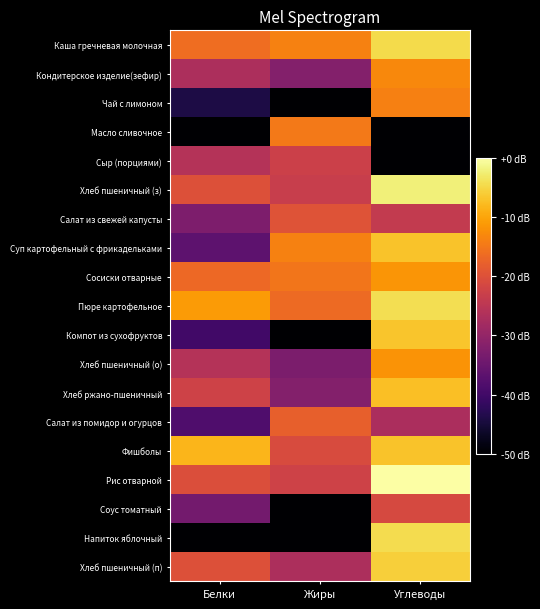

How many distinct data groups are displayed?

19